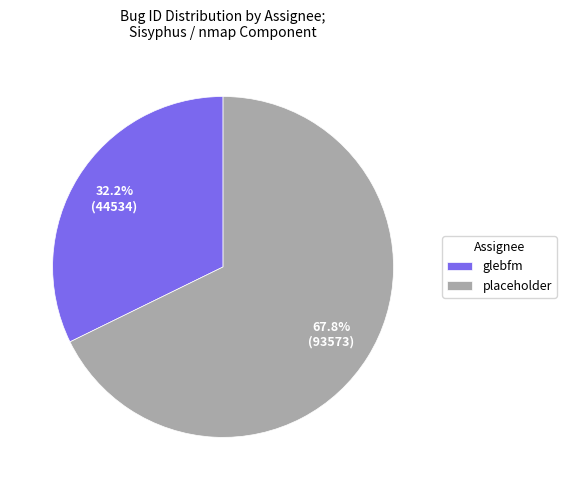

True or false: glebfm accounts for 24% of the total.

False